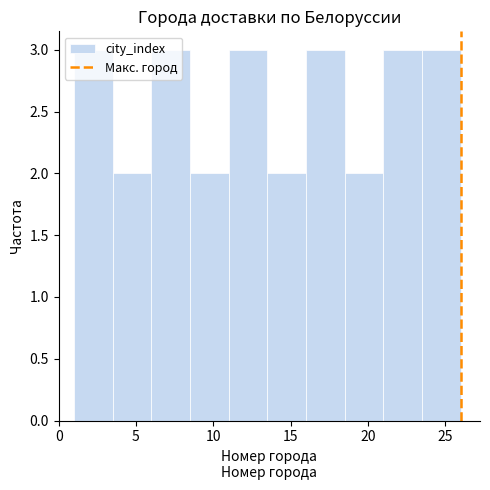

What is the height of the bar covering 21.0 to 23.5 on the x-axis? The values are not printed on the chart, so give them approximately, as read against the axis.

3